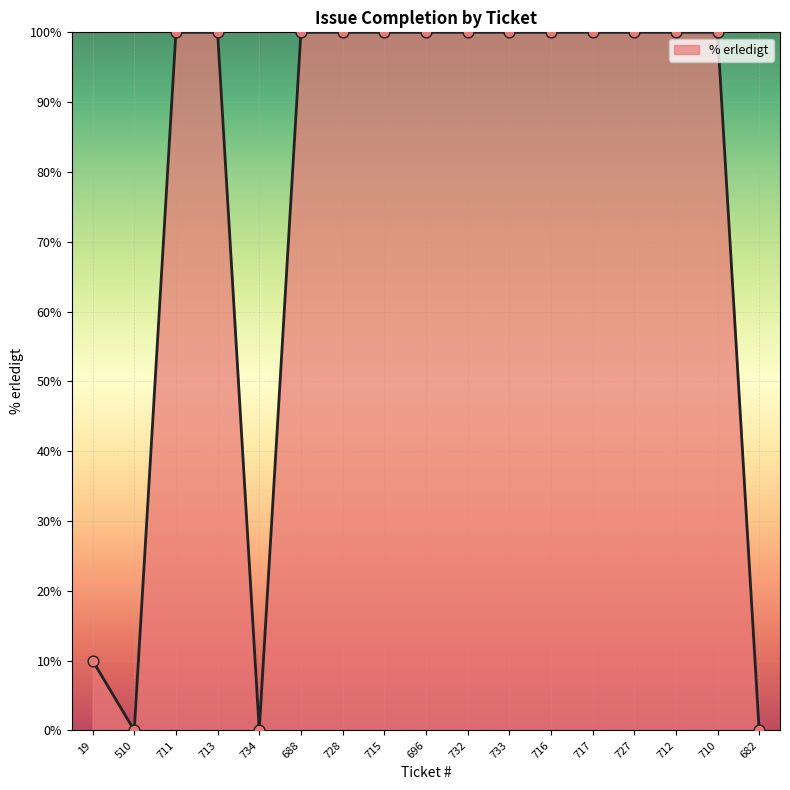

Which has a higher value, 733 or 734?

733